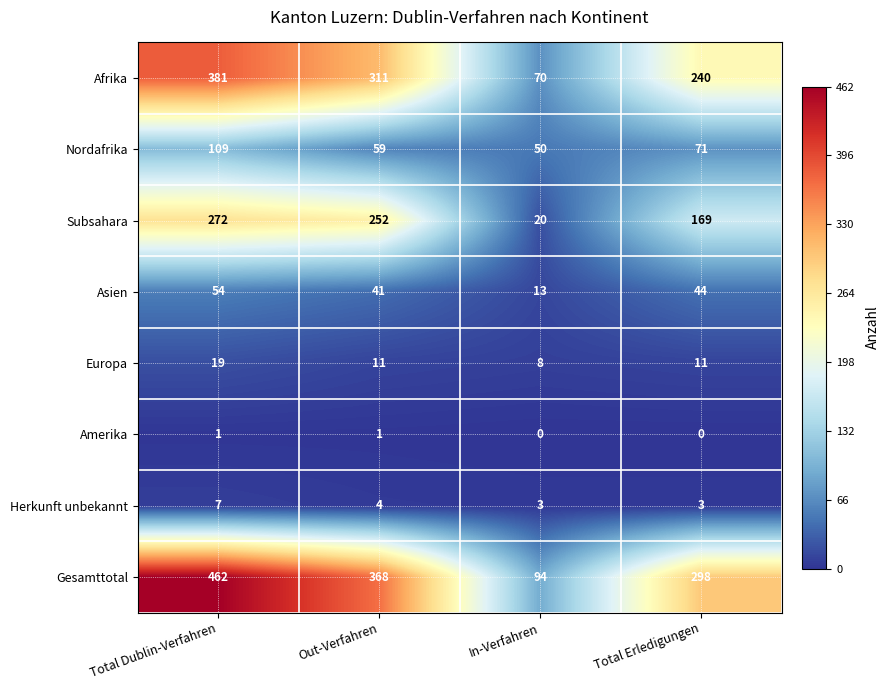

How many values in the Subsahara series are below 252?

2